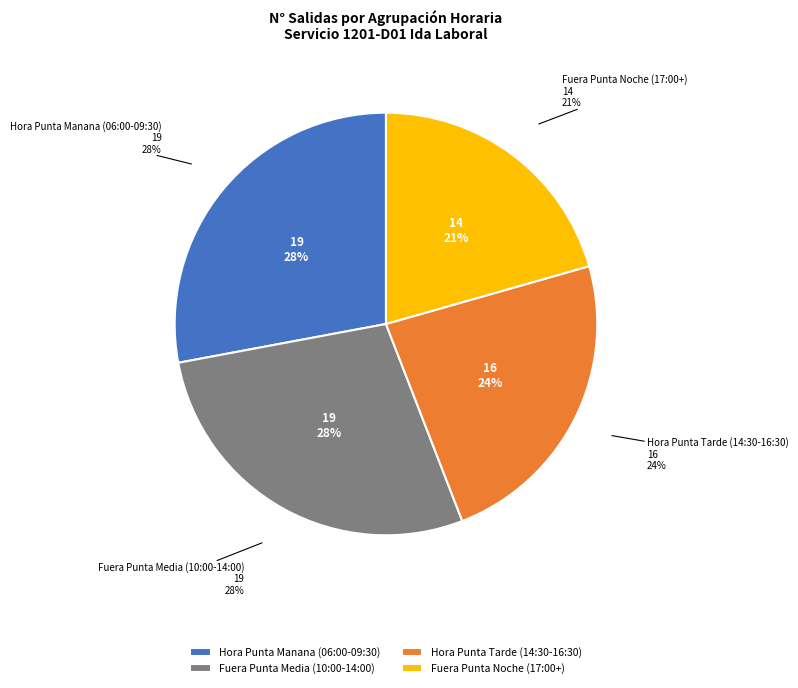

Is it true that 13:30 is 10% of the pie?

False